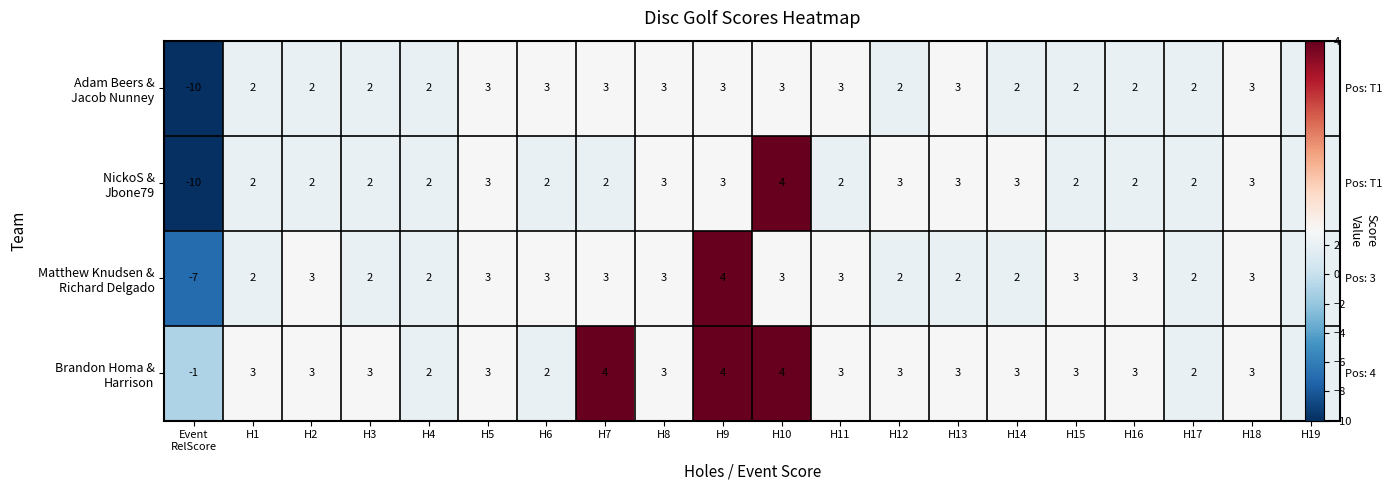

List the labels in order of Brandon Homa & Harrison value, largest first.

H7, H9, H10, H1, H2, H3, H5, H8, H11, H12, H13, H14, H15, H16, H18, H4, H6, H17, H19, Event RelScore